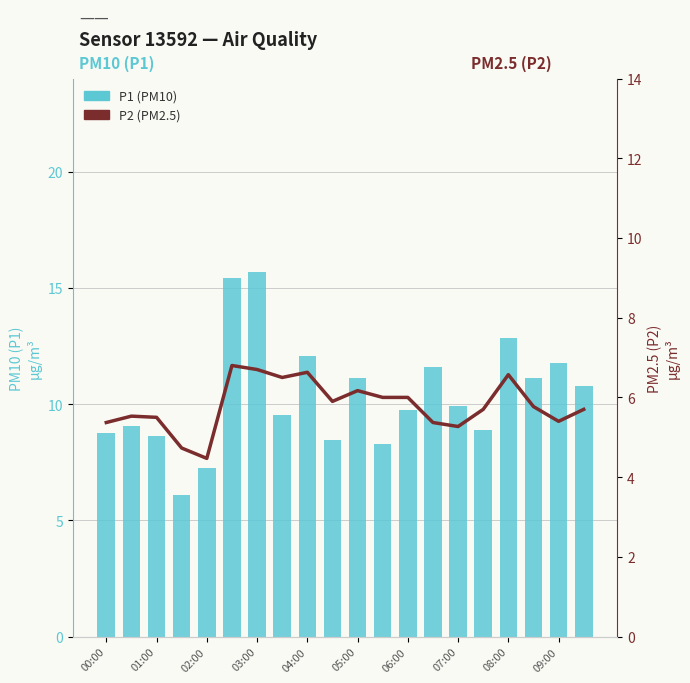

Count the number of categories in the chart.

20